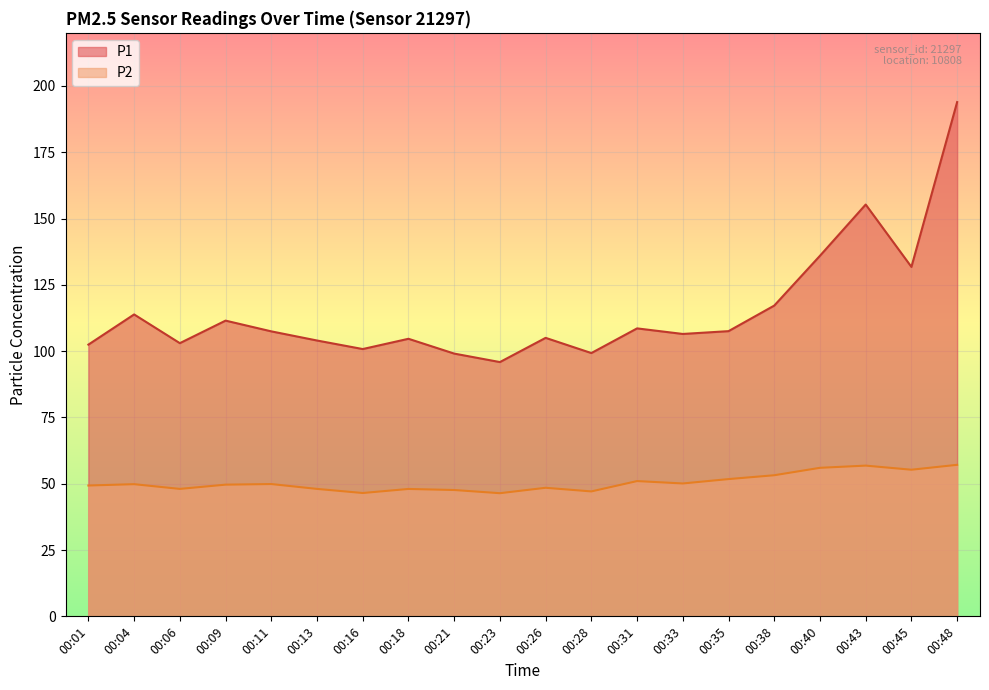

How many lines are shown in the chart?

2